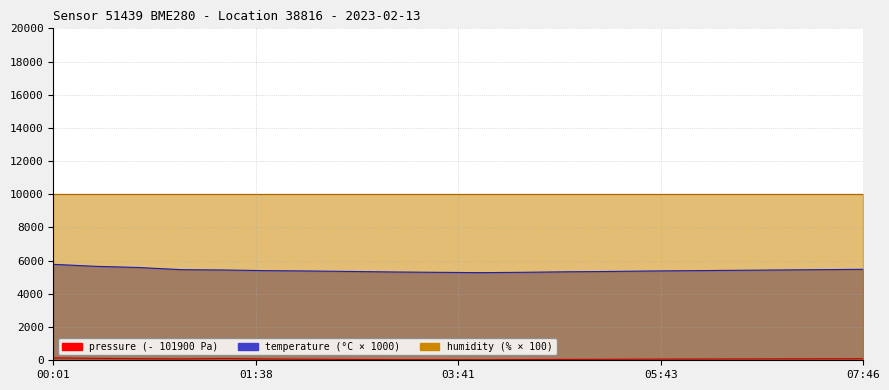

At which category does pressure reach its first local valley?

01:14